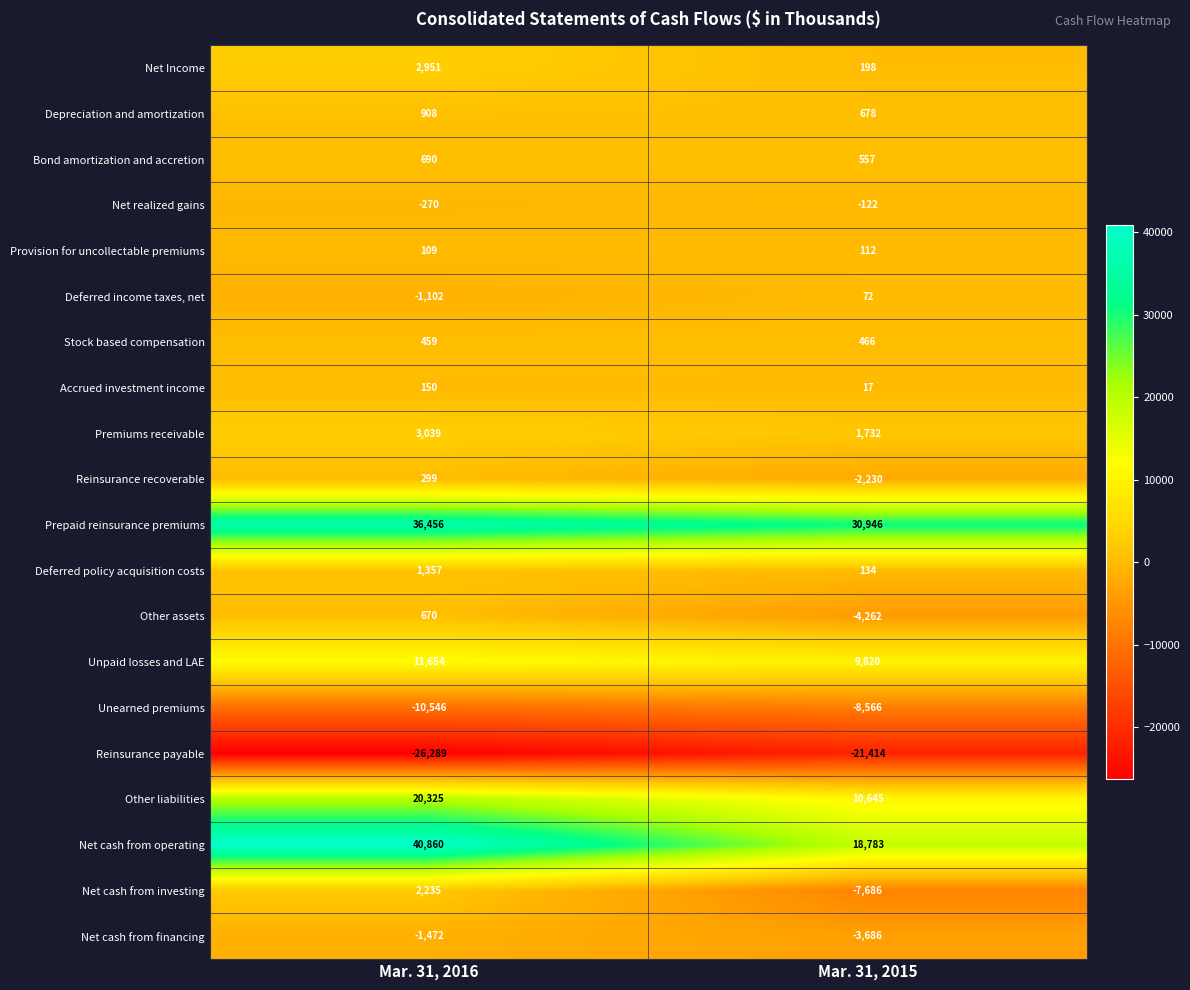

The Net cash from investing series shows 2235 at Mar. 31, 2016. True or false?

True